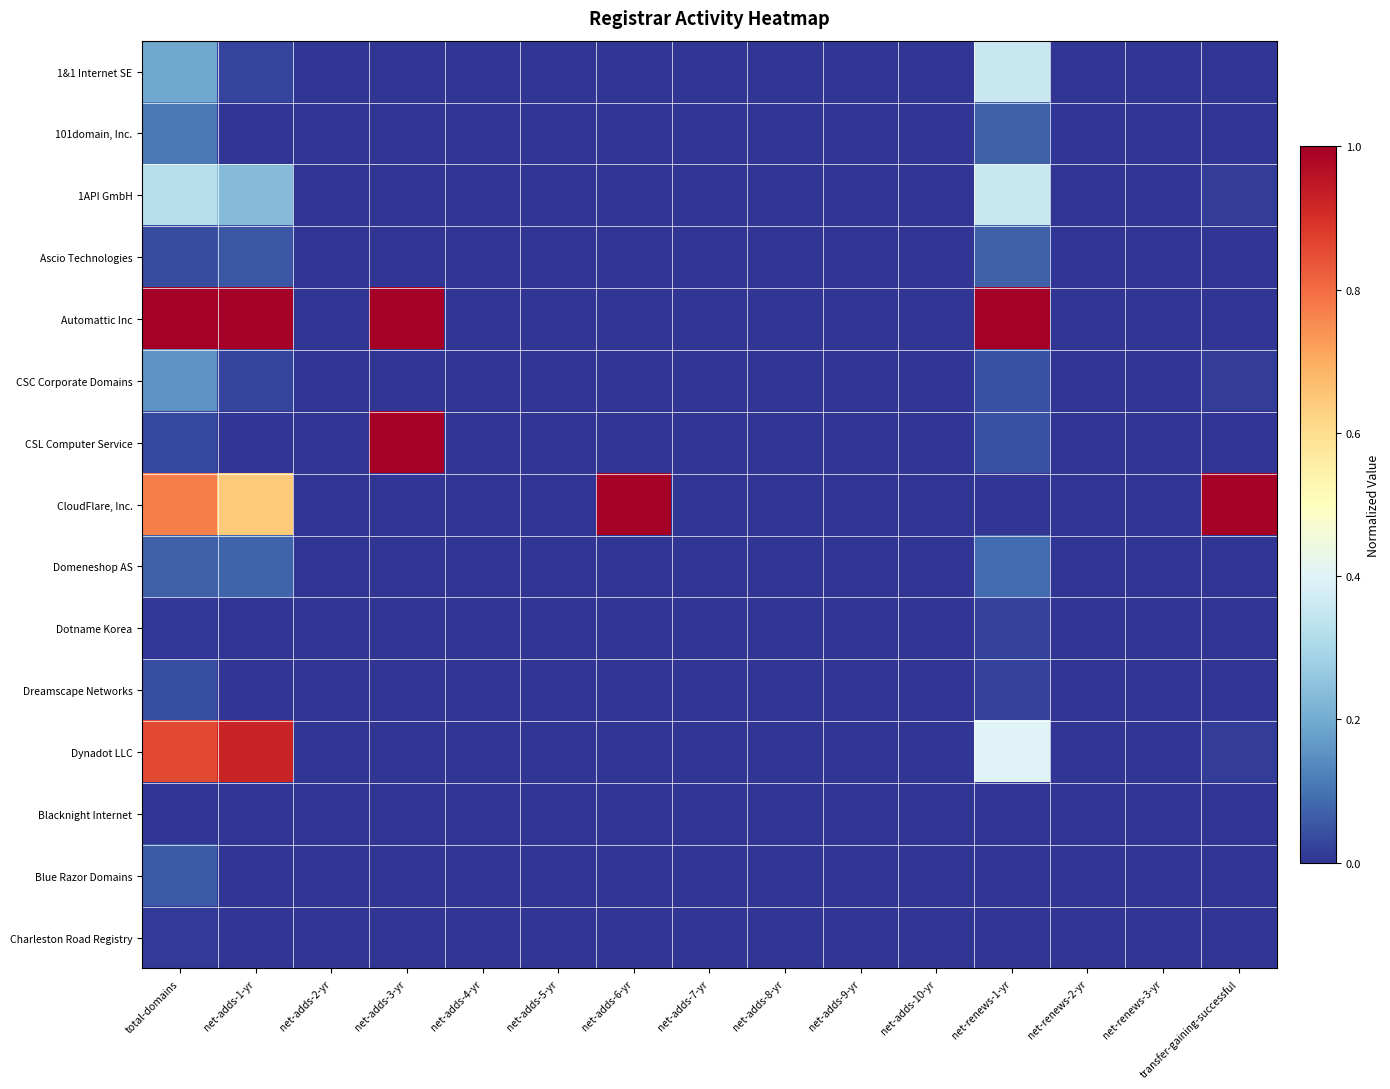

How many data points does each series have?

15